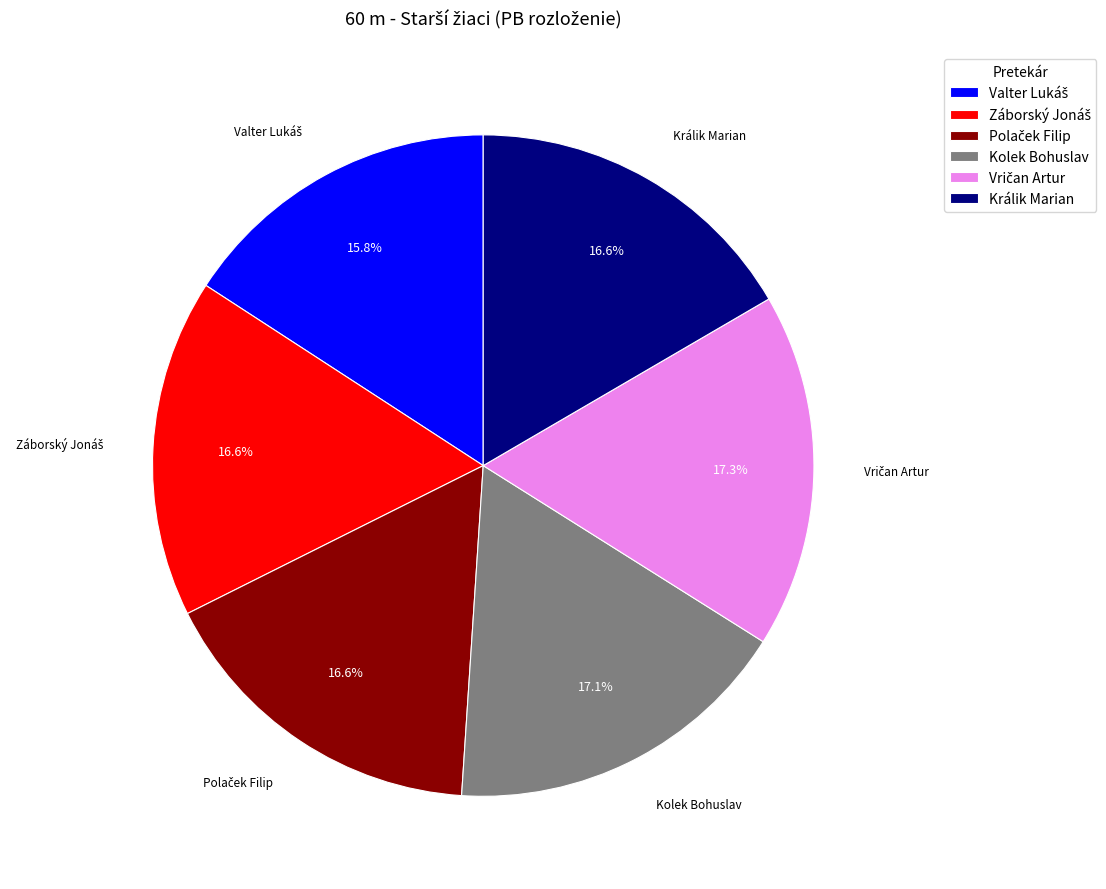

Does Kolek Bohuslav represent more than half of the total?

No